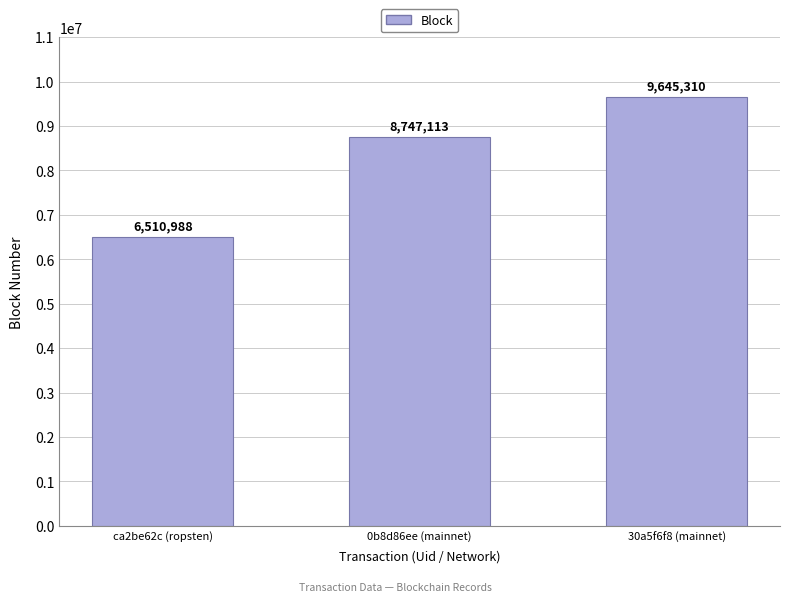

Reading right to left, list all the values displayed in this chart.

9645310	8747113	6510988